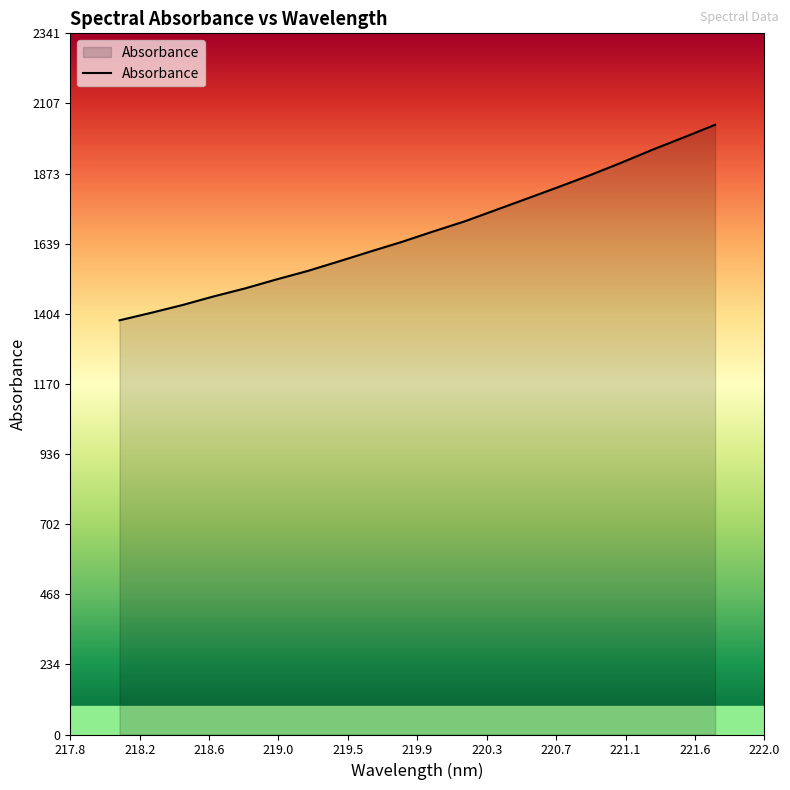

What is the difference between the maximum and minimum values?

652.9